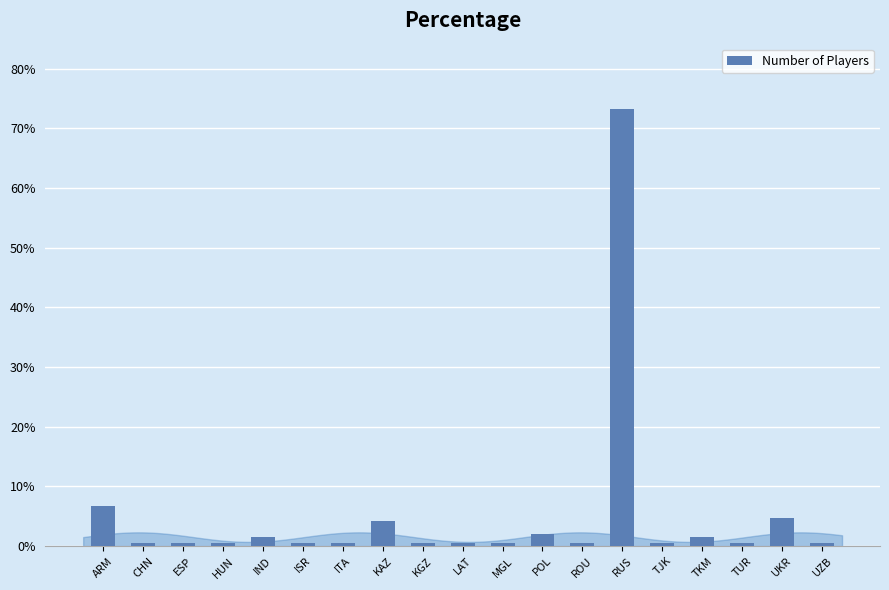

What is the label of the 13th bar from the left?

ROU